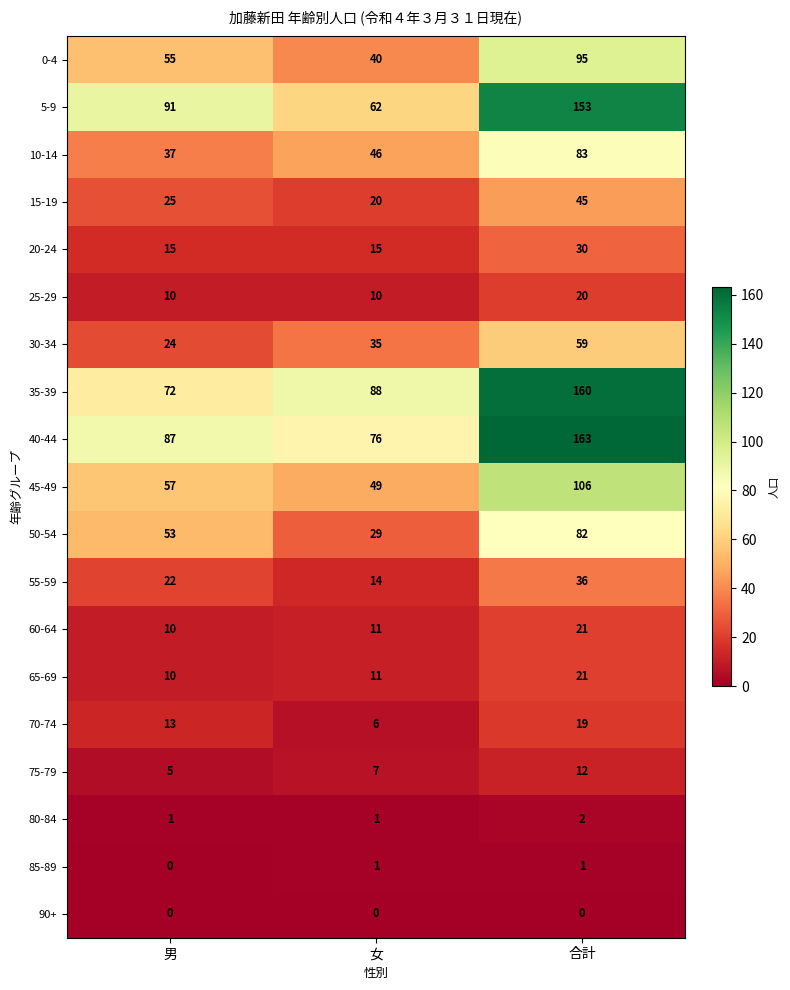

List the labels in order of 55-59 value, smallest first.

女, 男, 合計